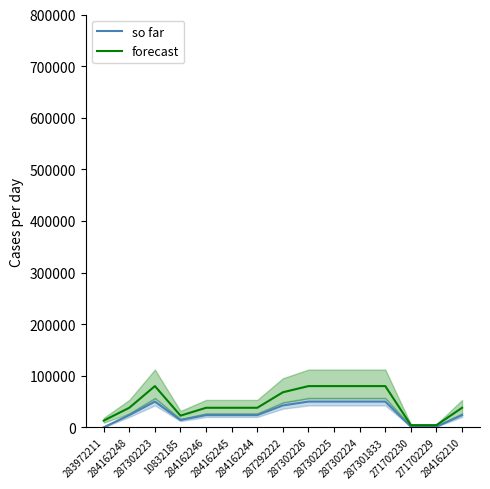

What is the minimum value shown in the chart?

81.9